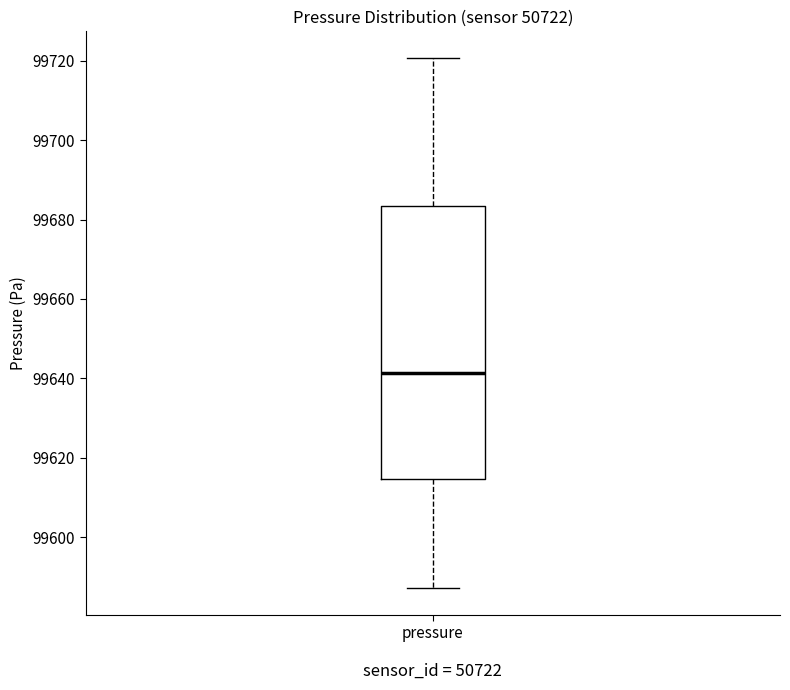

Read this box plot against the y-axis: the position of the median line, the range covered by the box, and the ends of both whiskers. The values are not printed on the chart, so give them approximately, as read against the axis.

median 99642, box 99614 to 99684, whiskers 99588 to 99720